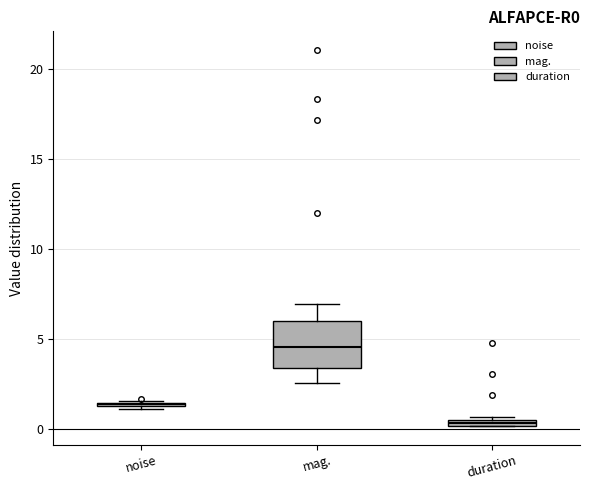

Where is the upper edge of the box for duration on the y-axis? The values are not printed on the chart, so give them approximately, as read against the axis.

0.5